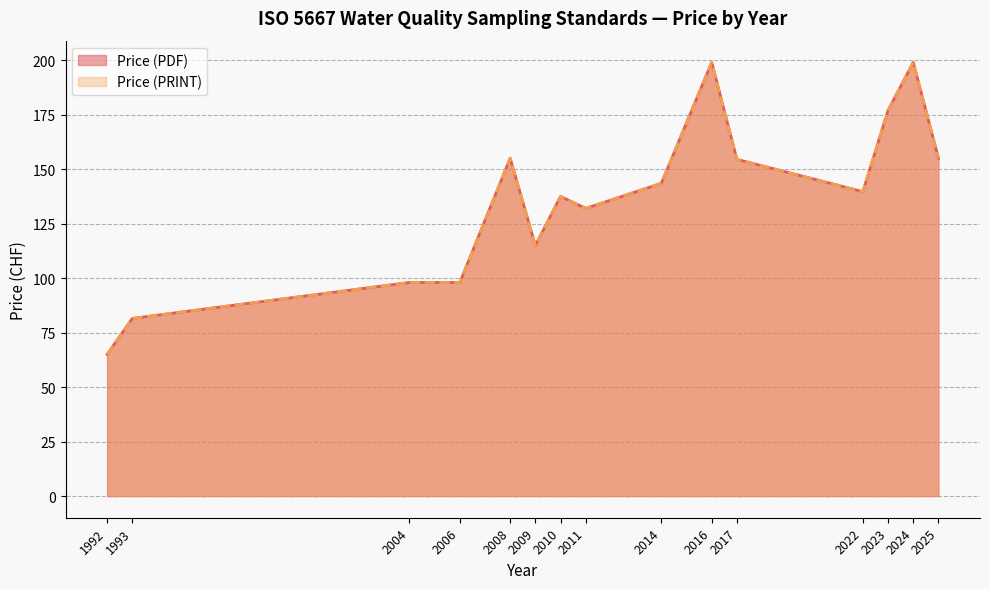

True or false: Price (PRINT) and Price (PDF) cross at least once.

False